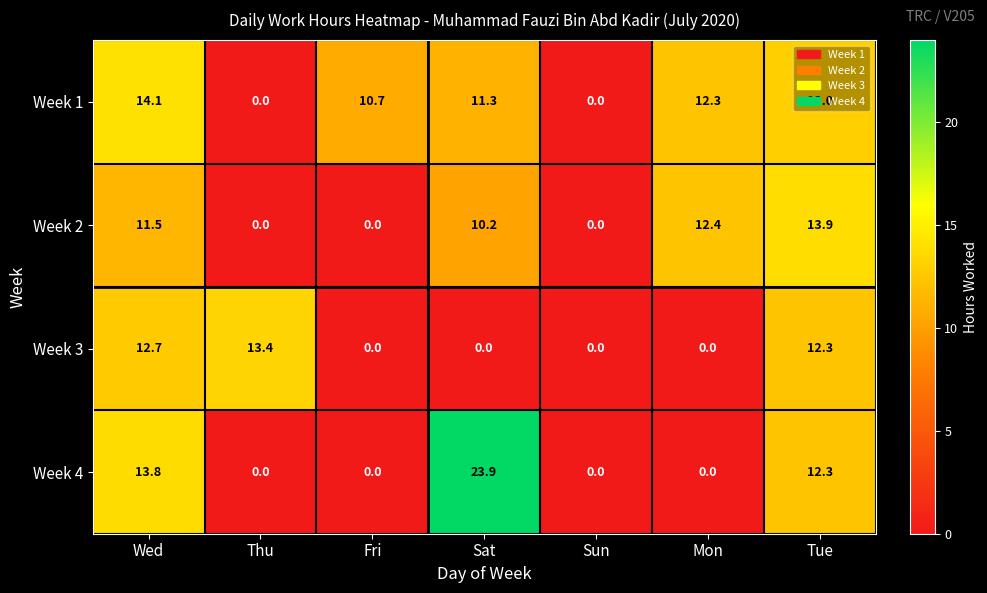

Rank the series by their maximum value, from highest to lowest.

Week 4, Week 1, Week 2, Week 3